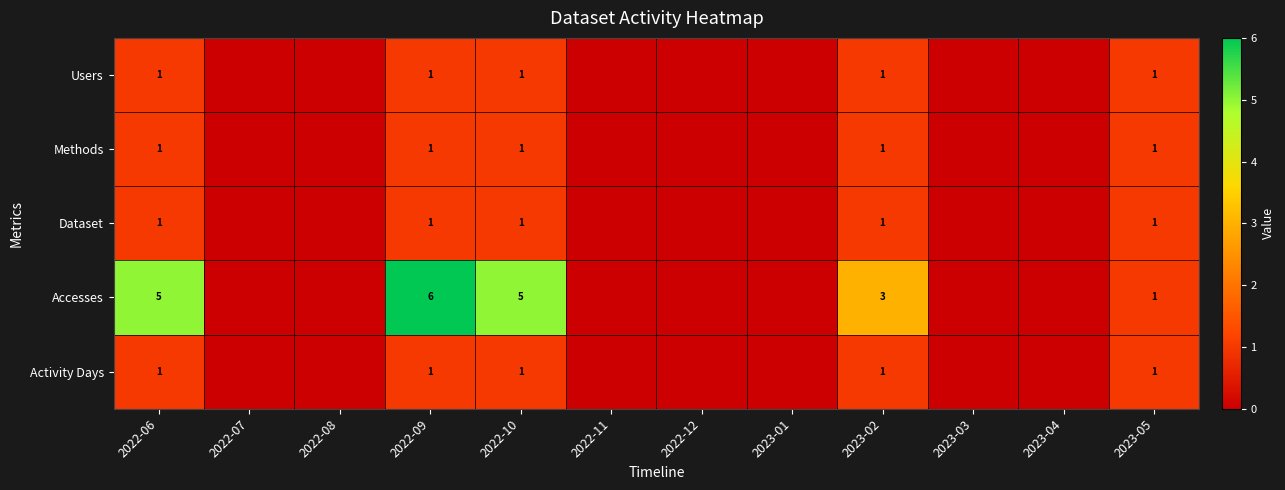

What is the total value across all series at 2022-09?

10